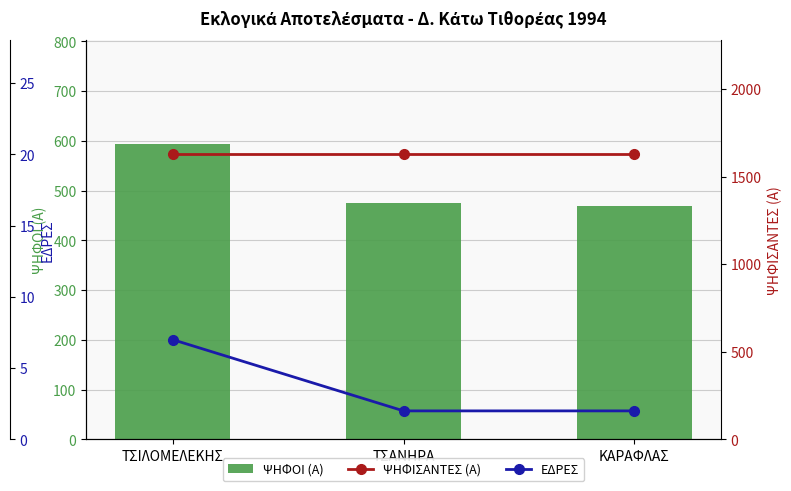

What is the total value across all series at ΤΣΑΝΗΡΑ?

2105